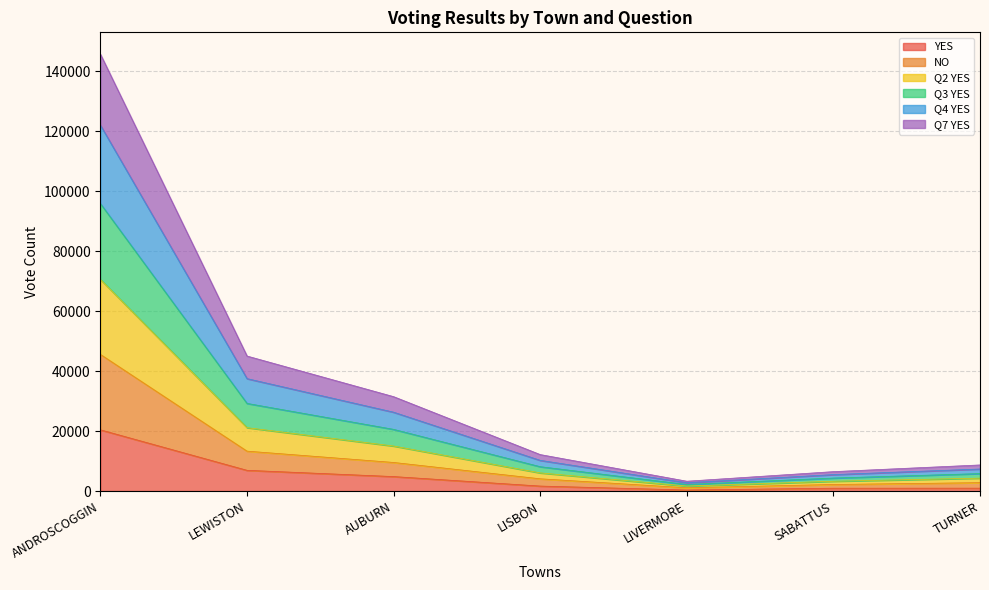

List the series in order of their peak value, lowest first.

YES, NO, Q7 YES, Q4 YES, Q3 YES, Q2 YES